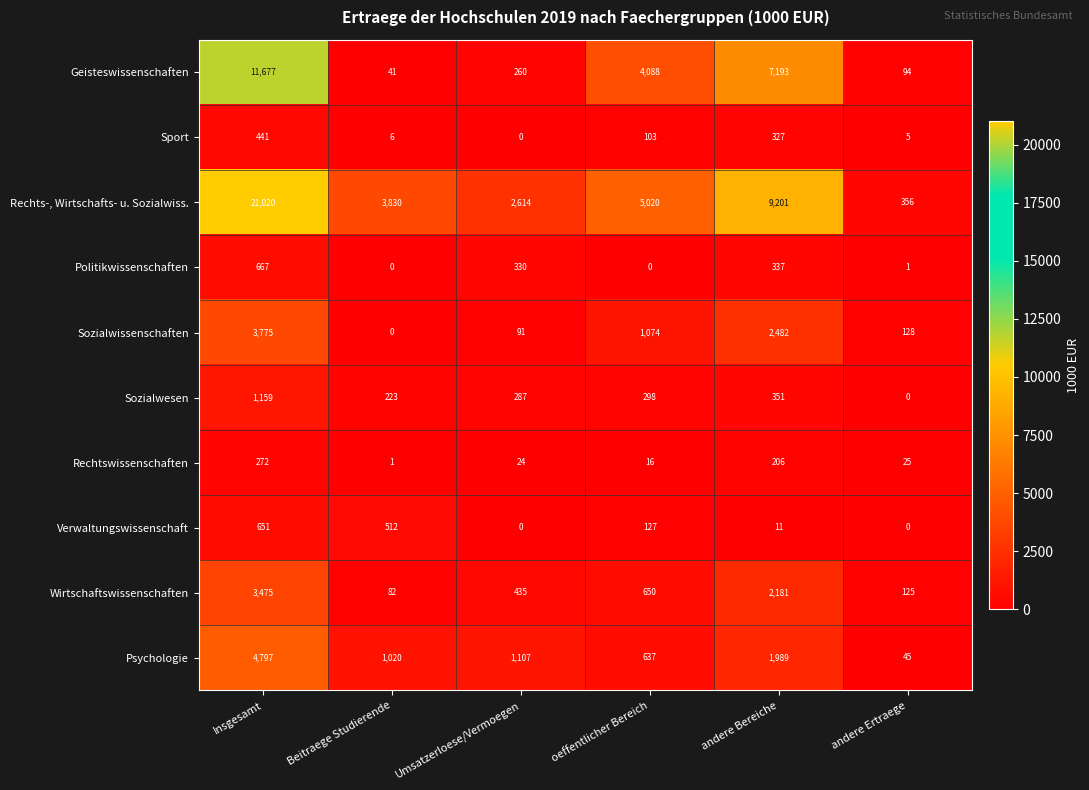

Which series has the widest spread of values?

Rechts-, Wirtschafts- u. Sozialwiss.